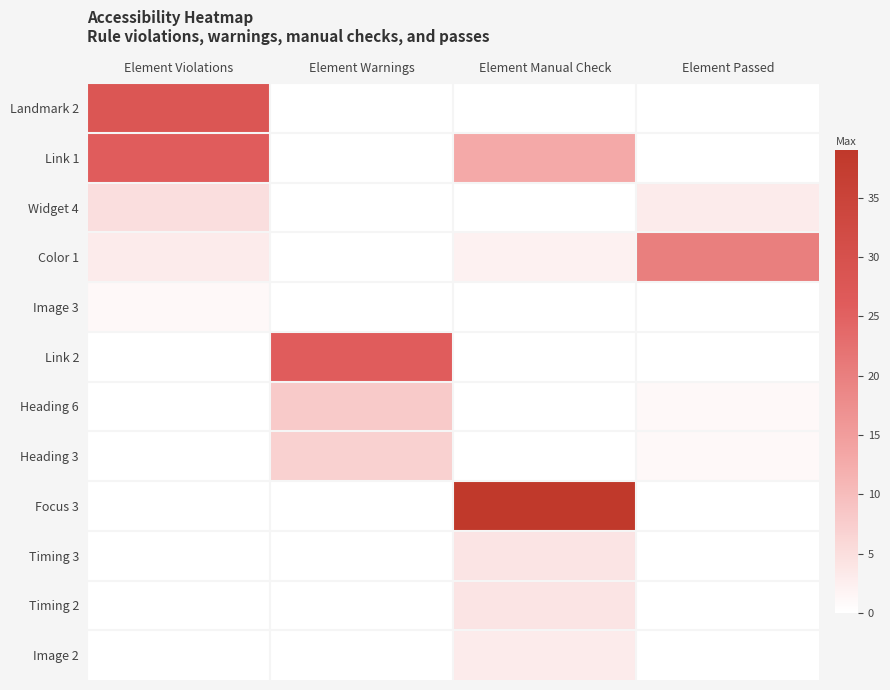

Reading left to right, list all the values displayed in this chart.

Landmark 2: Element Violations=28	Element Warnings=0	Element Manual Check=0	Element Passed=0
Link 1: Element Violations=26	Element Warnings=0	Element Manual Check=13	Element Passed=0
Widget 4: Element Violations=5	Element Warnings=0	Element Manual Check=0	Element Passed=3
Color 1: Element Violations=3	Element Warnings=0	Element Manual Check=2	Element Passed=20
Image 3: Element Violations=1	Element Warnings=0	Element Manual Check=0	Element Passed=0
Link 2: Element Violations=0	Element Warnings=26	Element Manual Check=0	Element Passed=0
Heading 6: Element Violations=0	Element Warnings=8	Element Manual Check=0	Element Passed=1
Heading 3: Element Violations=0	Element Warnings=7	Element Manual Check=0	Element Passed=1
Focus 3: Element Violations=0	Element Warnings=0	Element Manual Check=39	Element Passed=0
Timing 3: Element Violations=0	Element Warnings=0	Element Manual Check=4	Element Passed=0
Timing 2: Element Violations=0	Element Warnings=0	Element Manual Check=4	Element Passed=0
Image 2: Element Violations=0	Element Warnings=0	Element Manual Check=3	Element Passed=0